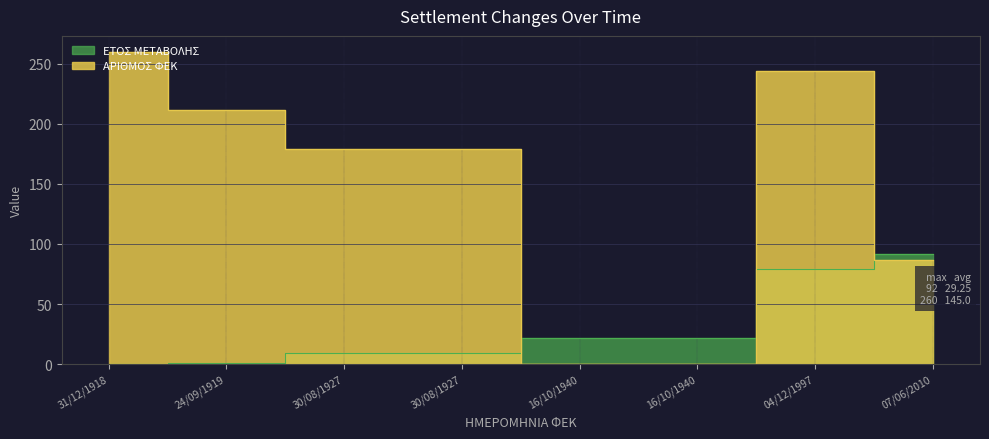

Which series has the largest range (max minus min)?

ΑΡΙΘΜΟΣ ΦΕΚ